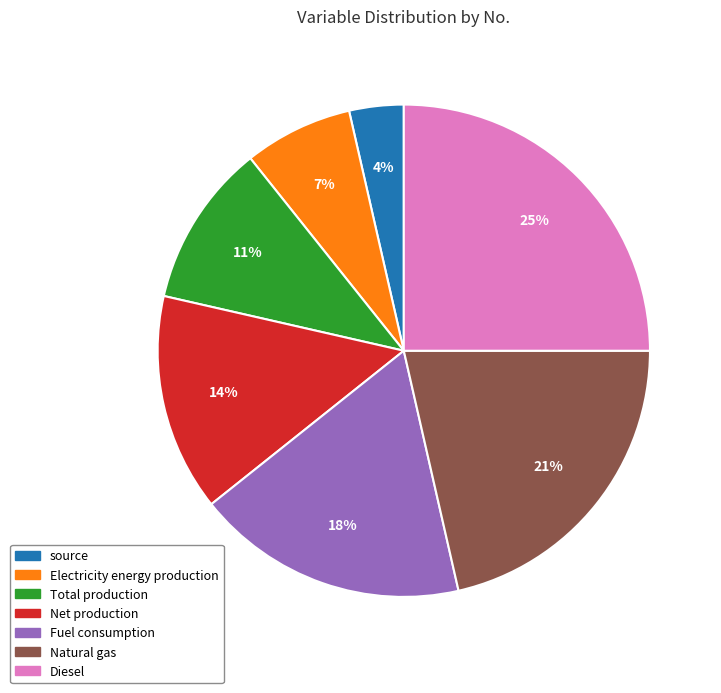

To the nearest percent, what percentage of the pie is source?

4%